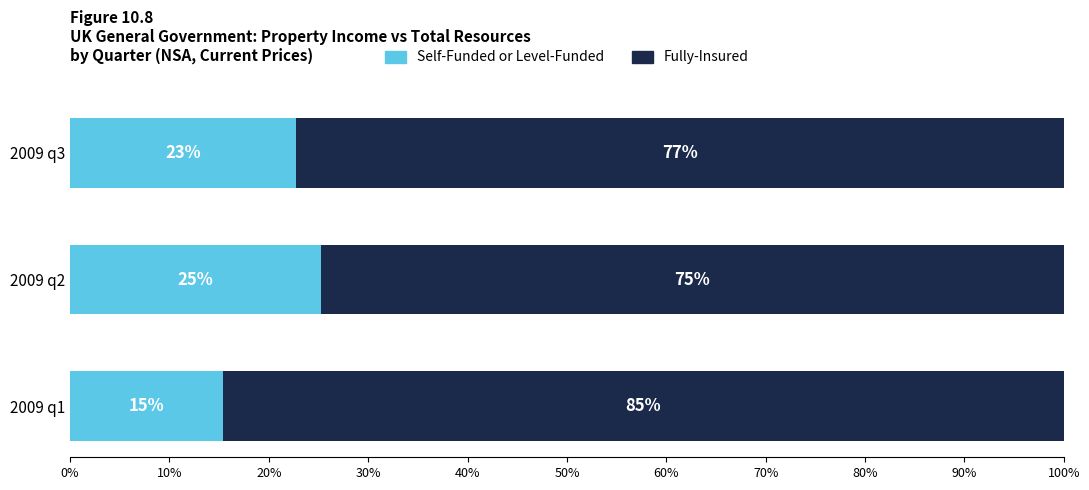

What is the total value across all series at 2009 q3?

100.0